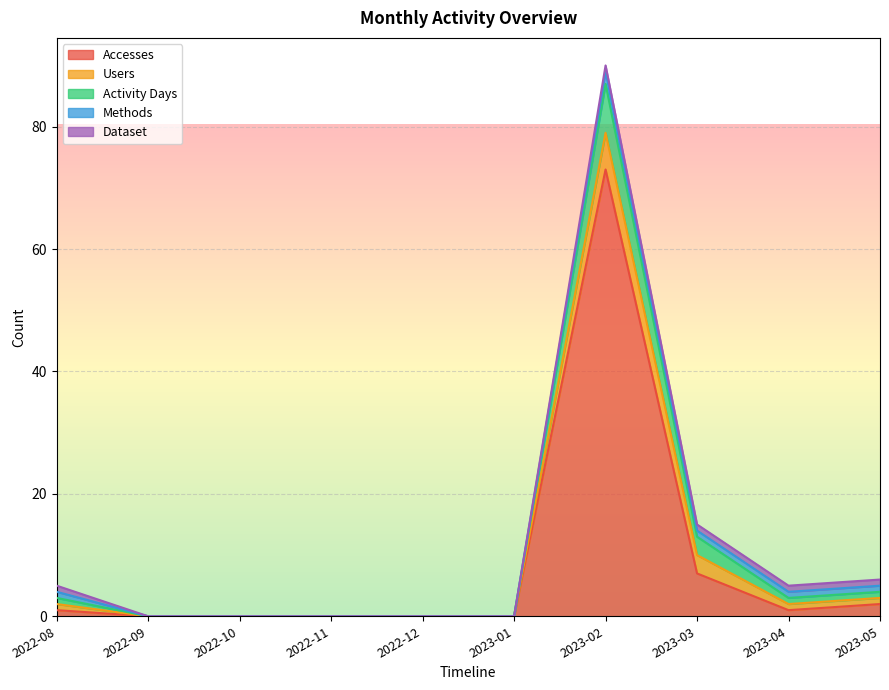

Reading left to right, extract all data points from this chart.

Accesses: 2022-08=1	2022-09=0	2022-10=0	2022-11=0	2022-12=0	2023-01=0	2023-02=73	2023-03=7	2023-04=1	2023-05=2
Users: 2022-08=1	2022-09=0	2022-10=0	2022-11=0	2022-12=0	2023-01=0	2023-02=6	2023-03=3	2023-04=1	2023-05=1
Activity Days: 2022-08=1	2022-09=0	2022-10=0	2022-11=0	2022-12=0	2023-01=0	2023-02=8	2023-03=3	2023-04=1	2023-05=1
Methods: 2022-08=1	2022-09=0	2022-10=0	2022-11=0	2022-12=0	2023-01=0	2023-02=2	2023-03=1	2023-04=1	2023-05=1
Dataset: 2022-08=1	2022-09=0	2022-10=0	2022-11=0	2022-12=0	2023-01=0	2023-02=1	2023-03=1	2023-04=1	2023-05=1